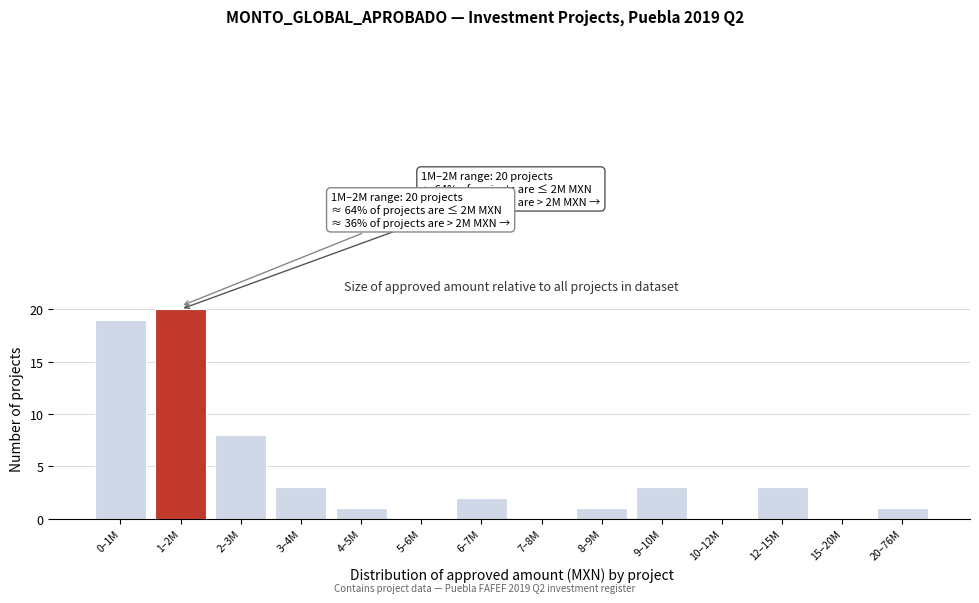

Reading left to right, extract all data points from this chart.

0–1M=19	1–2M=20	2–3M=8	3–4M=3	4–5M=1	5–6M=0	6–7M=2	7–8M=0	8–9M=1	9–10M=3	10–12M=0	12–15M=3	15–20M=0	20–76M=1